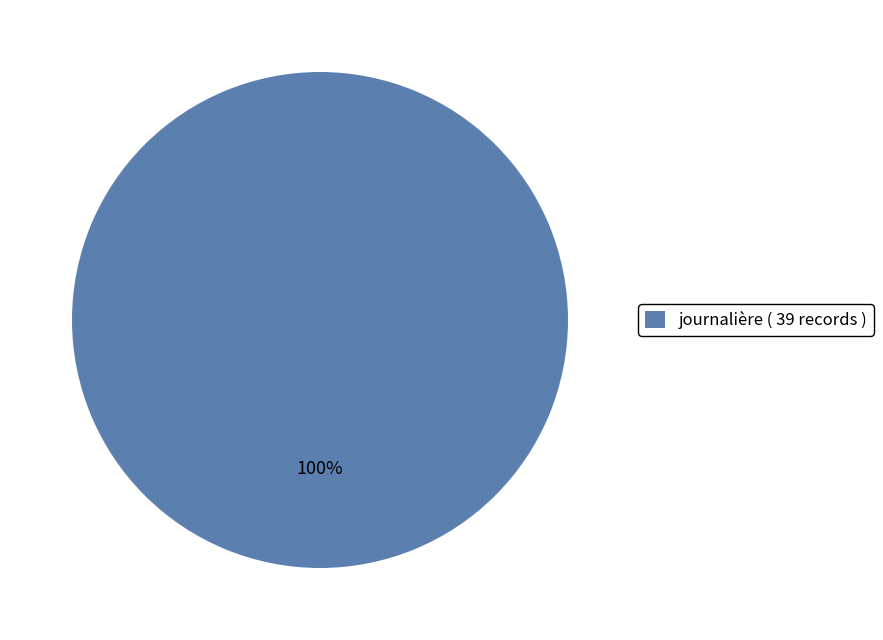

True or false: journalière ( 39 records ) accounts for 100% of the total.

True